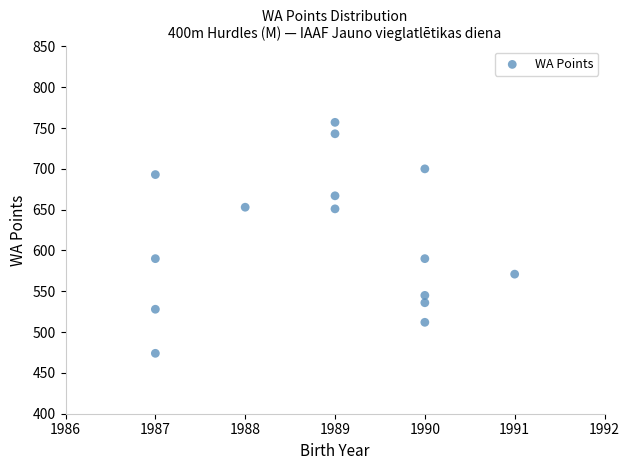

What is the range of X values (max minus min)?

4